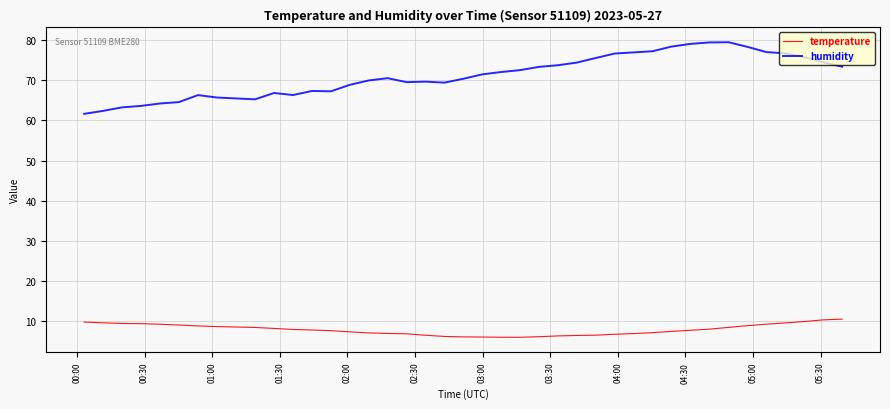

List the series in order of their overall mean, lowest first.

temperature, humidity